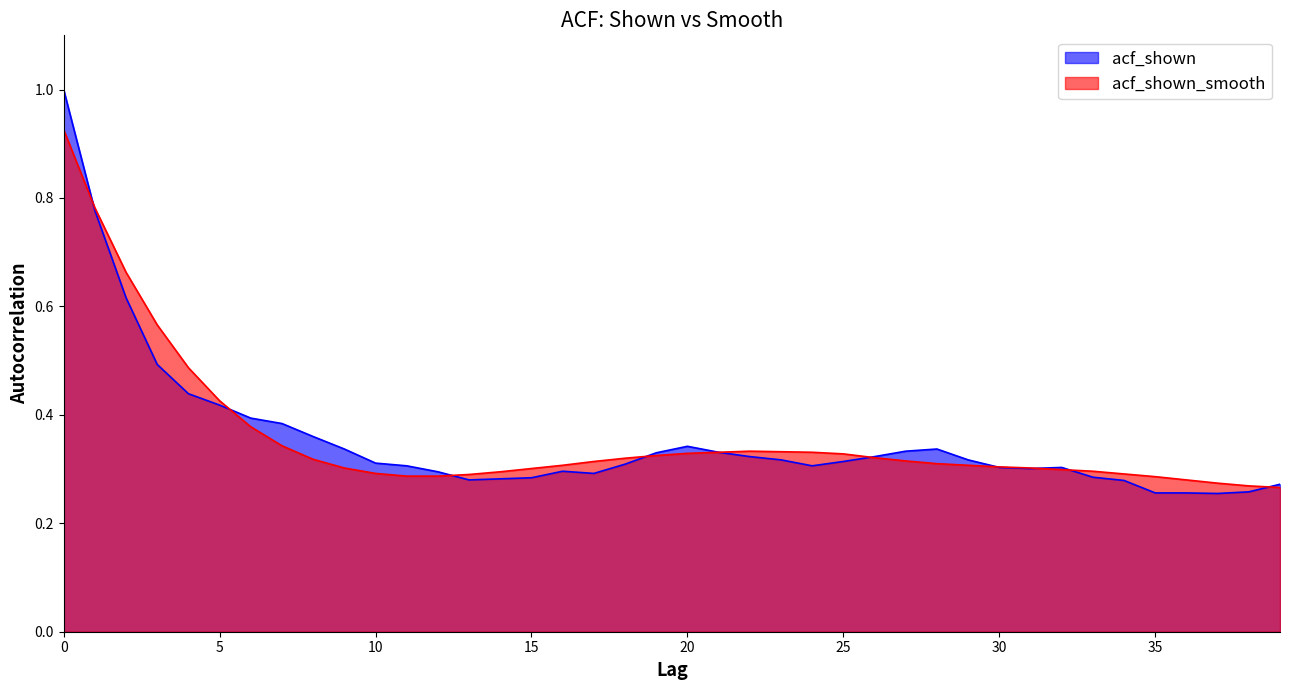

Reading right to left, what are all the values shown in this chart?

acf_shown: 39=0.3	38=0.3	37=0.3	36=0.3	35=0.3	34=0.3	33=0.3	32=0.3	31=0.3	30=0.3	29=0.3	28=0.3	27=0.3	26=0.3	25=0.3	24=0.3	23=0.3	22=0.3	21=0.3	20=0.3	19=0.3	18=0.3	17=0.3	16=0.3	15=0.3	14=0.3	13=0.3	12=0.3	11=0.3	10=0.3	9=0.3	8=0.4	7=0.4	6=0.4	5=0.4	4=0.4	3=0.5	2=0.6	1=0.8	0=1.0
acf_shown_smooth: 39=0.3	38=0.3	37=0.3	36=0.3	35=0.3	34=0.3	33=0.3	32=0.3	31=0.3	30=0.3	29=0.3	28=0.3	27=0.3	26=0.3	25=0.3	24=0.3	23=0.3	22=0.3	21=0.3	20=0.3	19=0.3	18=0.3	17=0.3	16=0.3	15=0.3	14=0.3	13=0.3	12=0.3	11=0.3	10=0.3	9=0.3	8=0.3	7=0.3	6=0.4	5=0.4	4=0.5	3=0.6	2=0.7	1=0.8	0=0.9